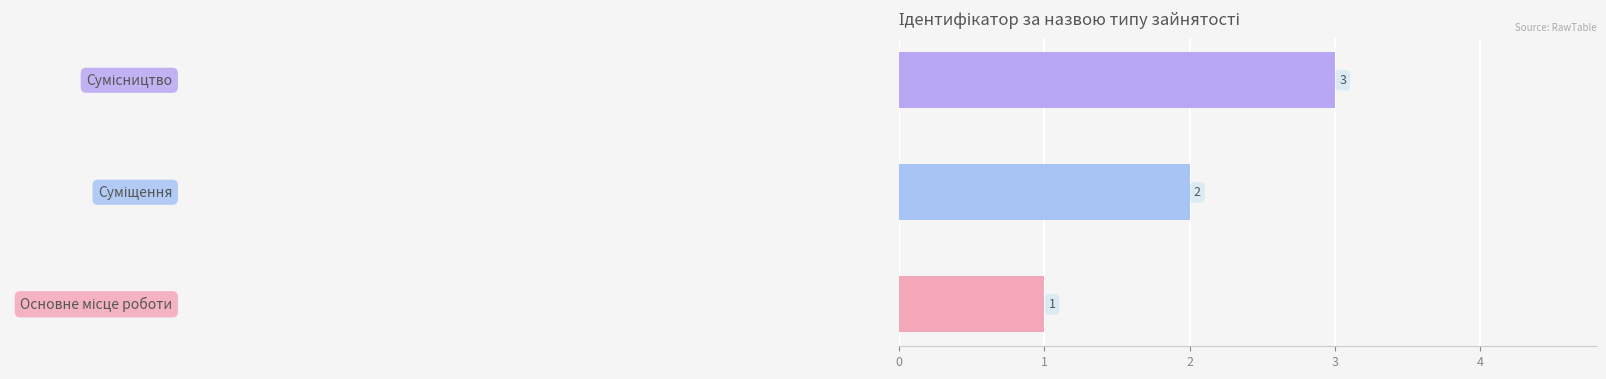

What is the sum of all values?

6